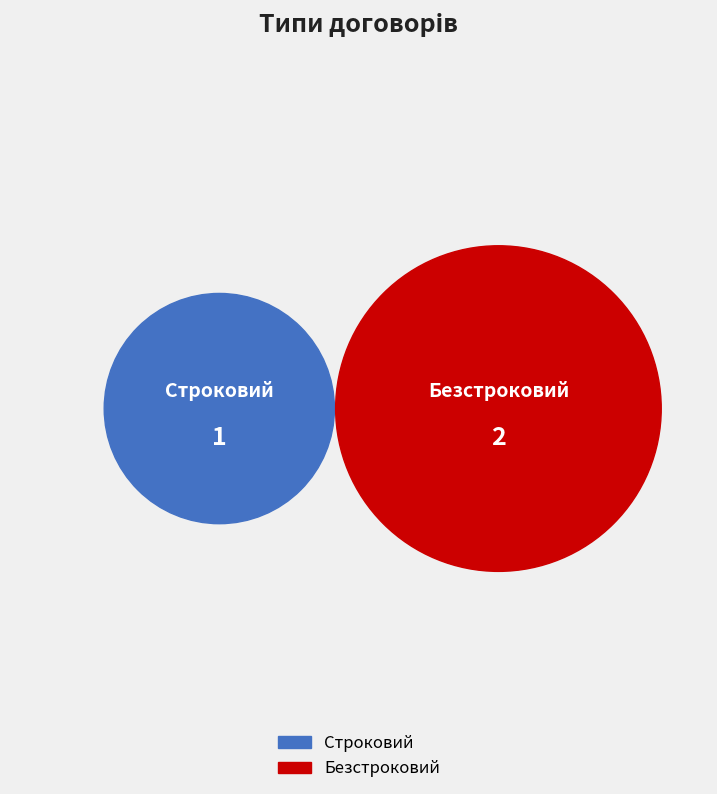

What is the change in value from Строковий to Безстроковий?

+1